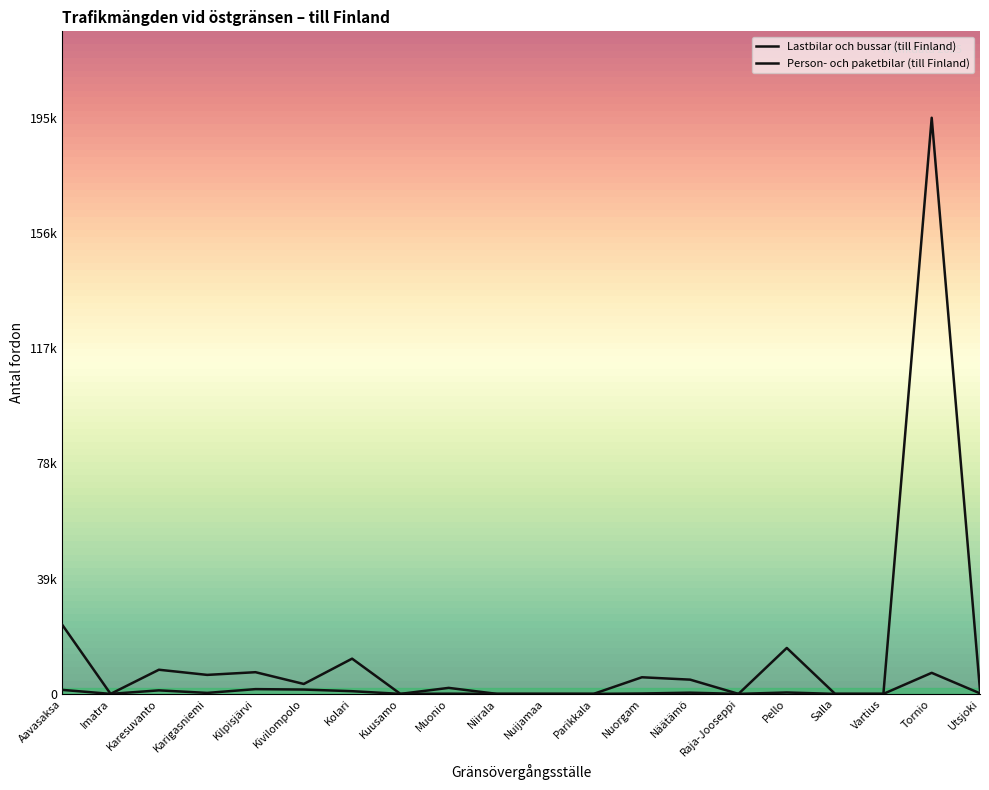

How many interior local valleys does the Person- och paketbilar (till Finland) series have?

5